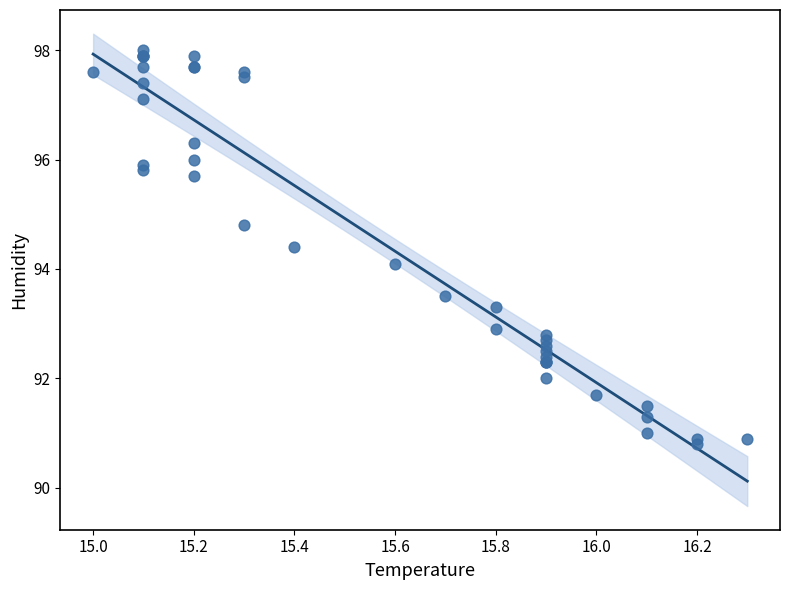

What Y value in the scatter plot is closest to 94?

94.1